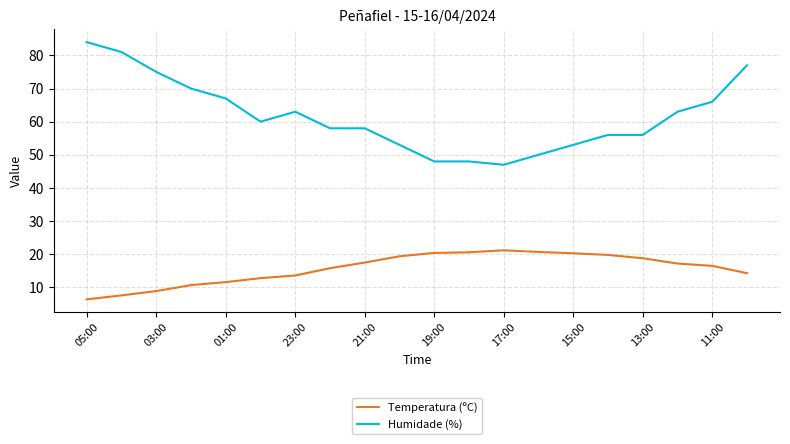

True or false: Temperatura (ºC) and Humidade (%) cross at least once.

False